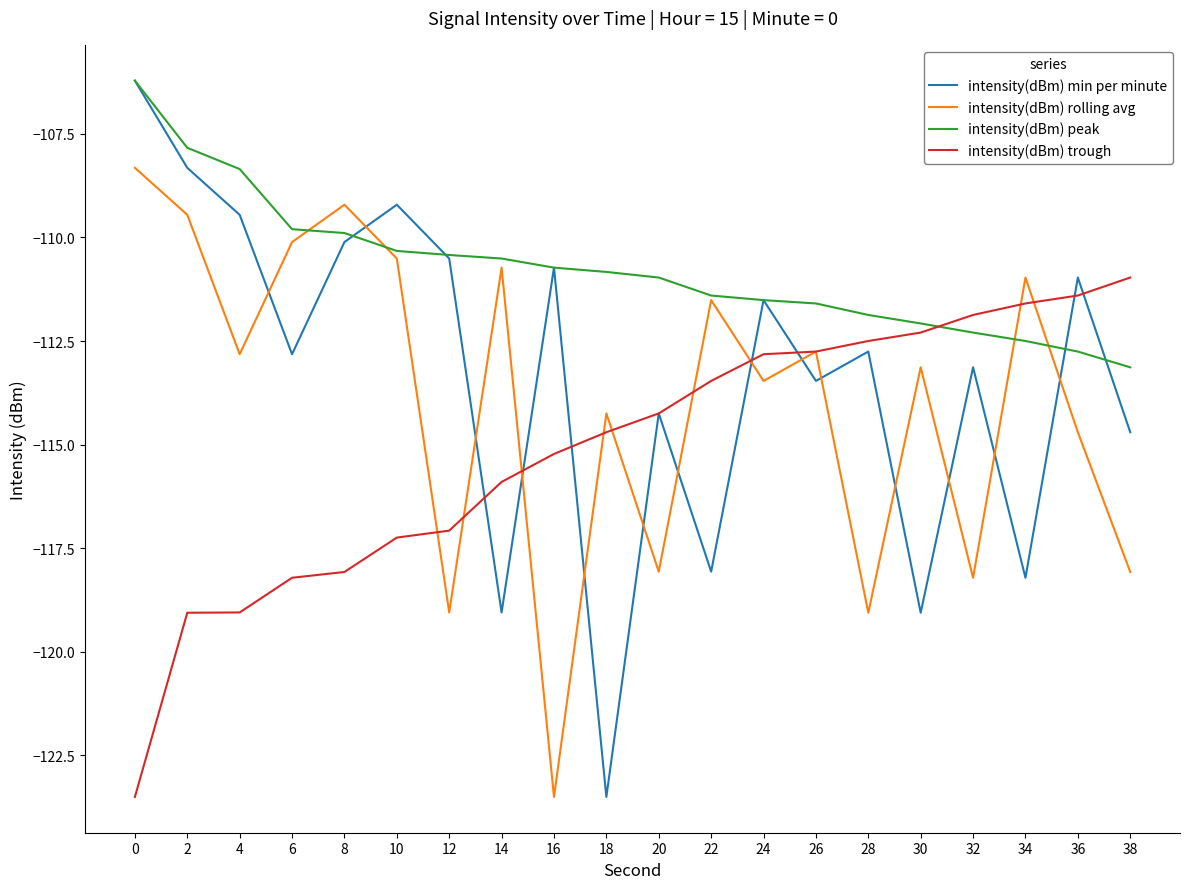

What is the lowest value of the intensity(dBm) min per minute series?

-123.5